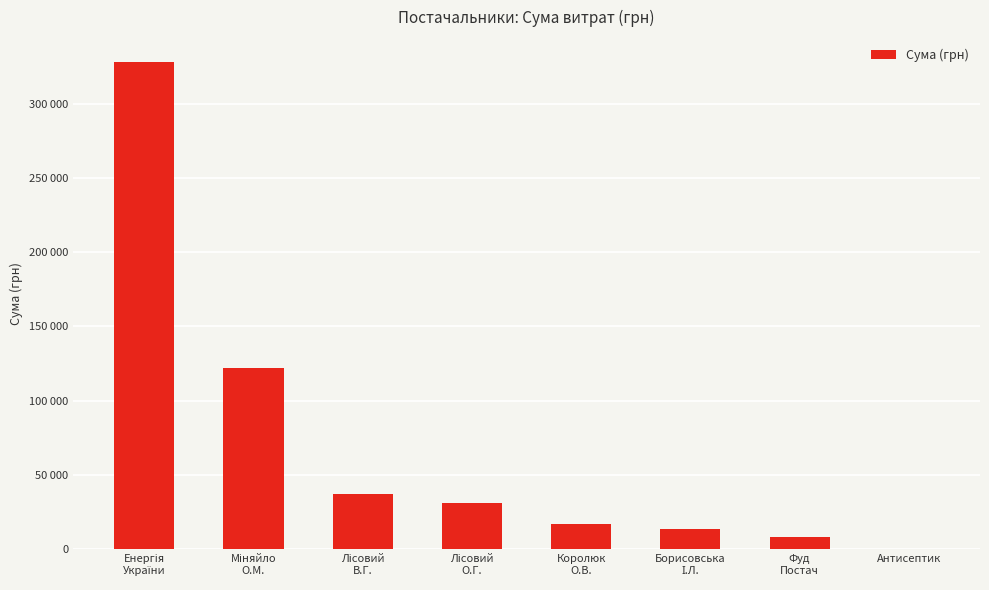

Are the bars horizontal?

No